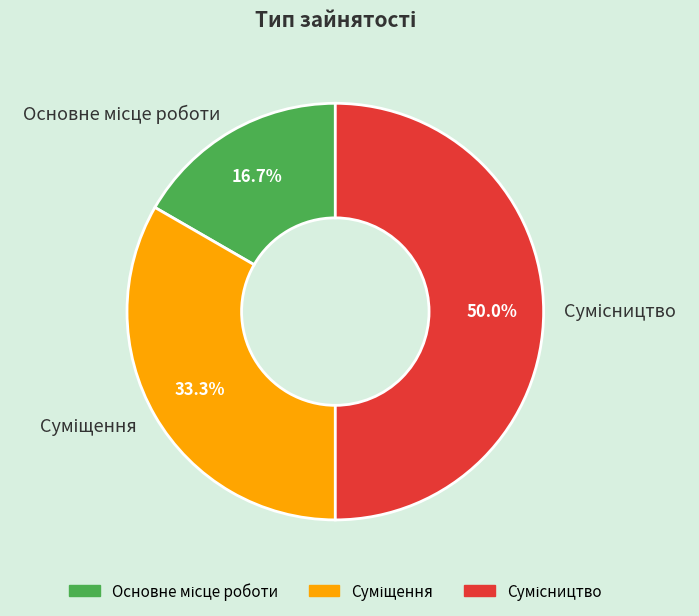

To the nearest percent, what portion does Основне місце роботи represent?

17%